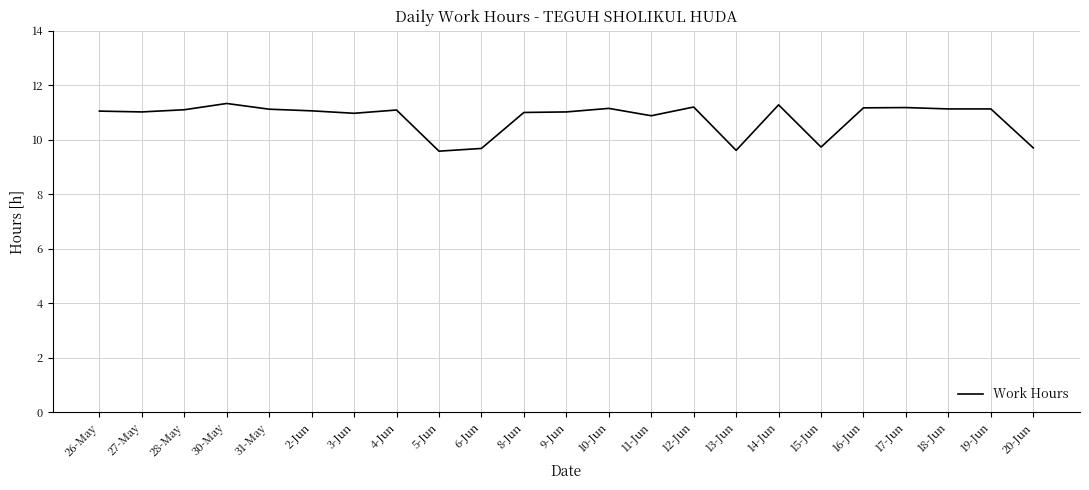

Count the number of categories in the chart.

23